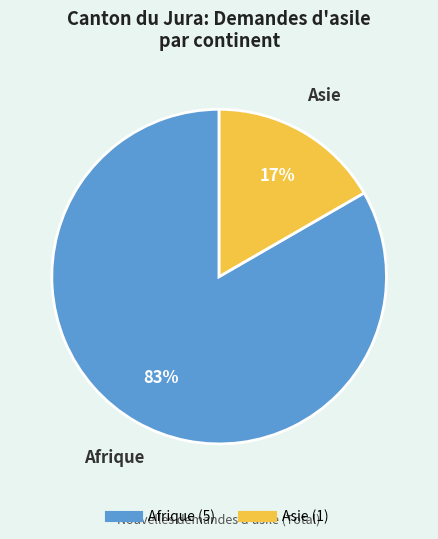

To the nearest percent, what is the average slice percentage?

50%